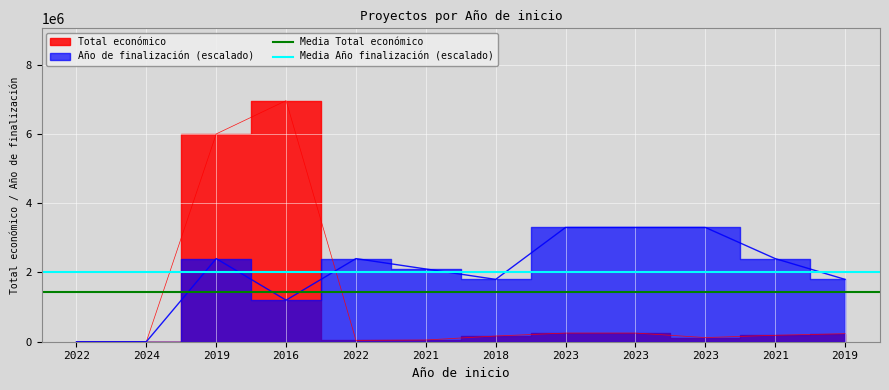

What is the value of the Media Año finalización (escalado) point at the 2nd from the left?

2000000